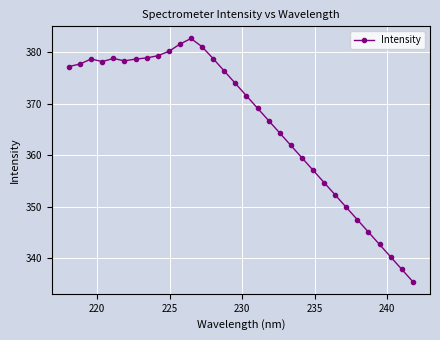

How many values exceed 373?

16